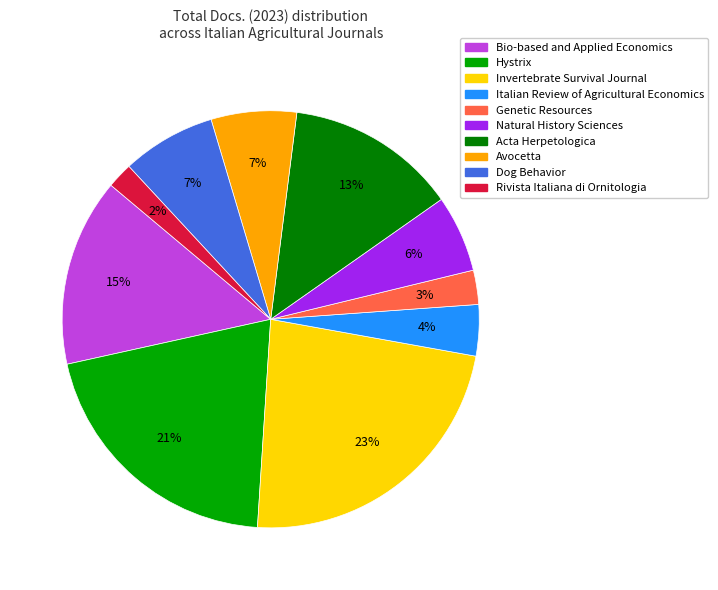

Is the sum of Acta Herpetologica and Rivista Italiana di Ornitologia greater than half?

No